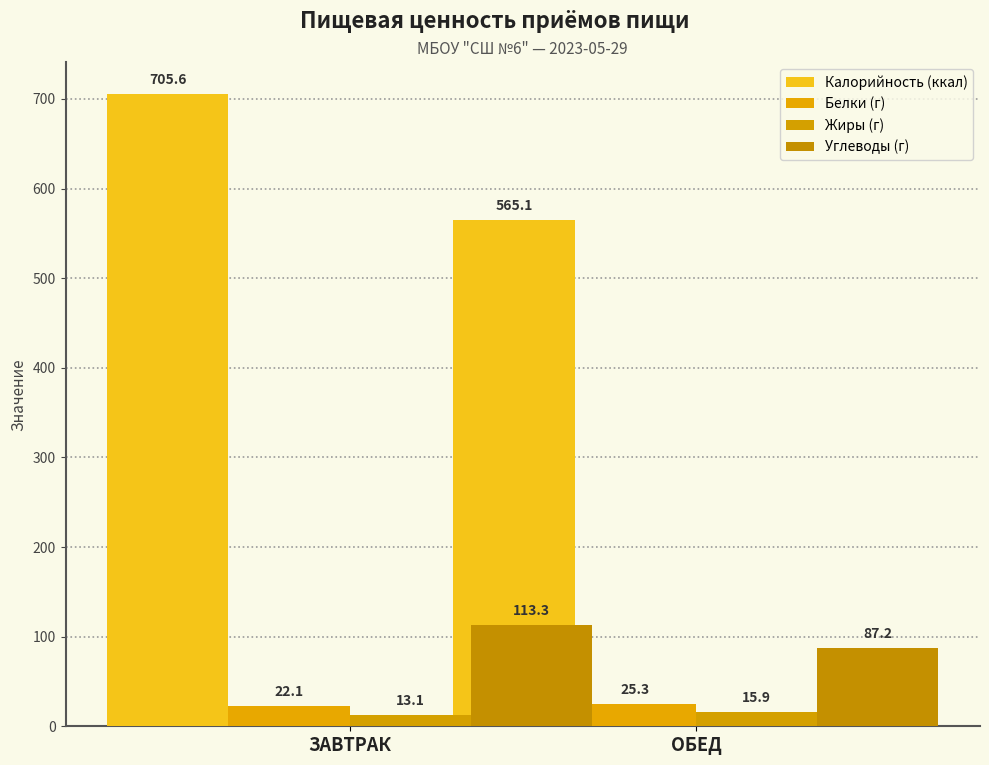

What is the sum of all Углеводы (г) values?

200.4